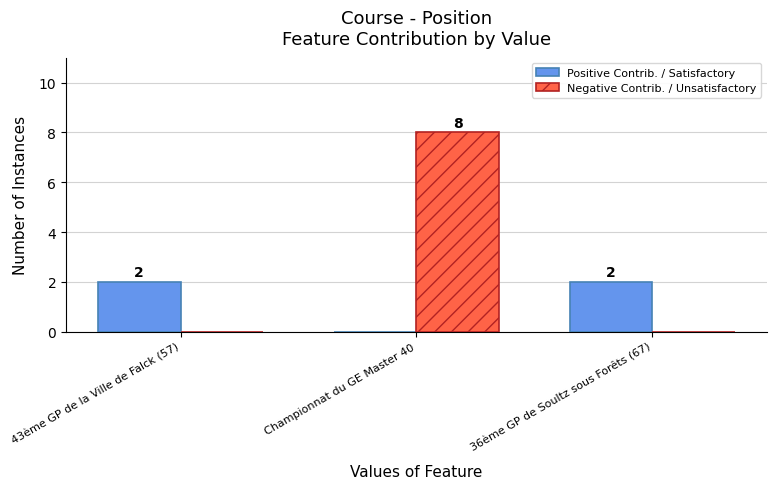

What is the total value across all series at Championnat du GE Master 40?

8